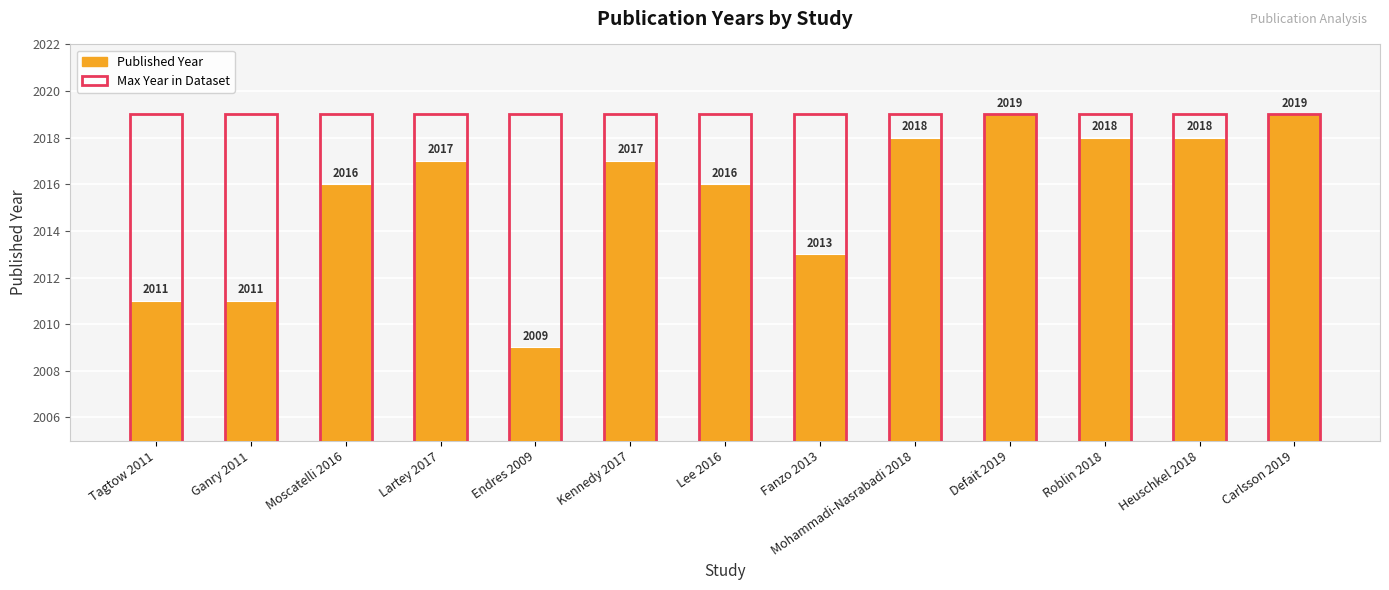

Which series has the largest total across all categories?

Max Year in Dataset